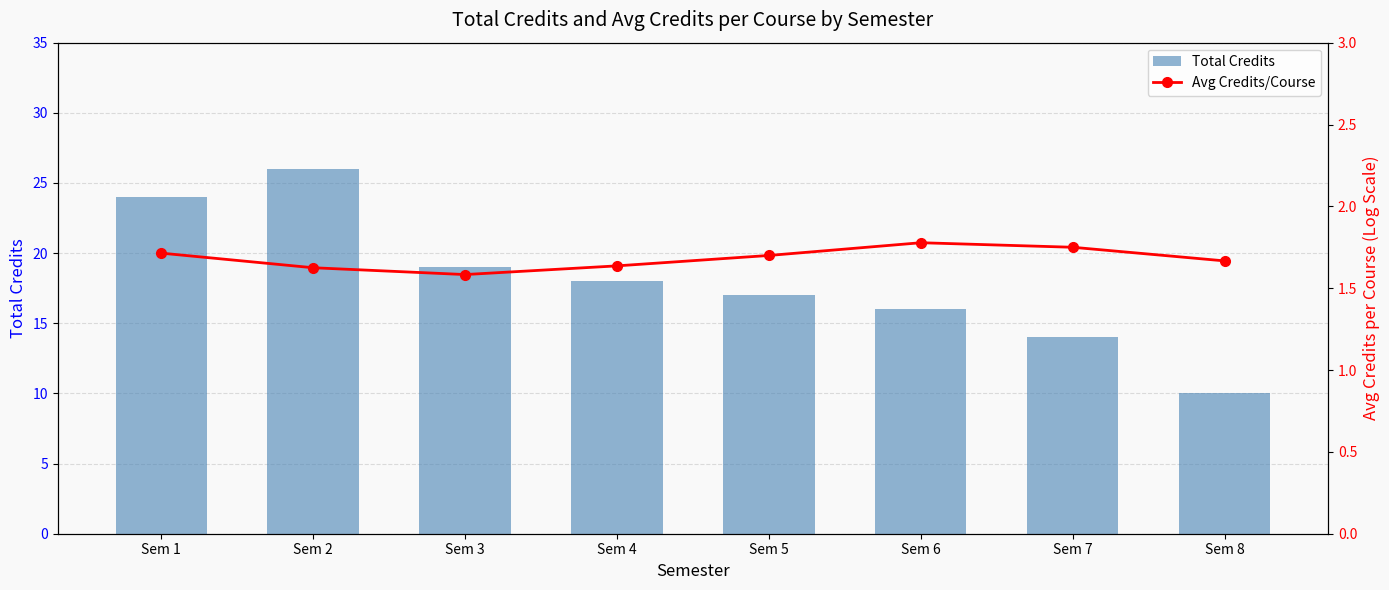

At which category is the sum across all series the highest?

Sem 2